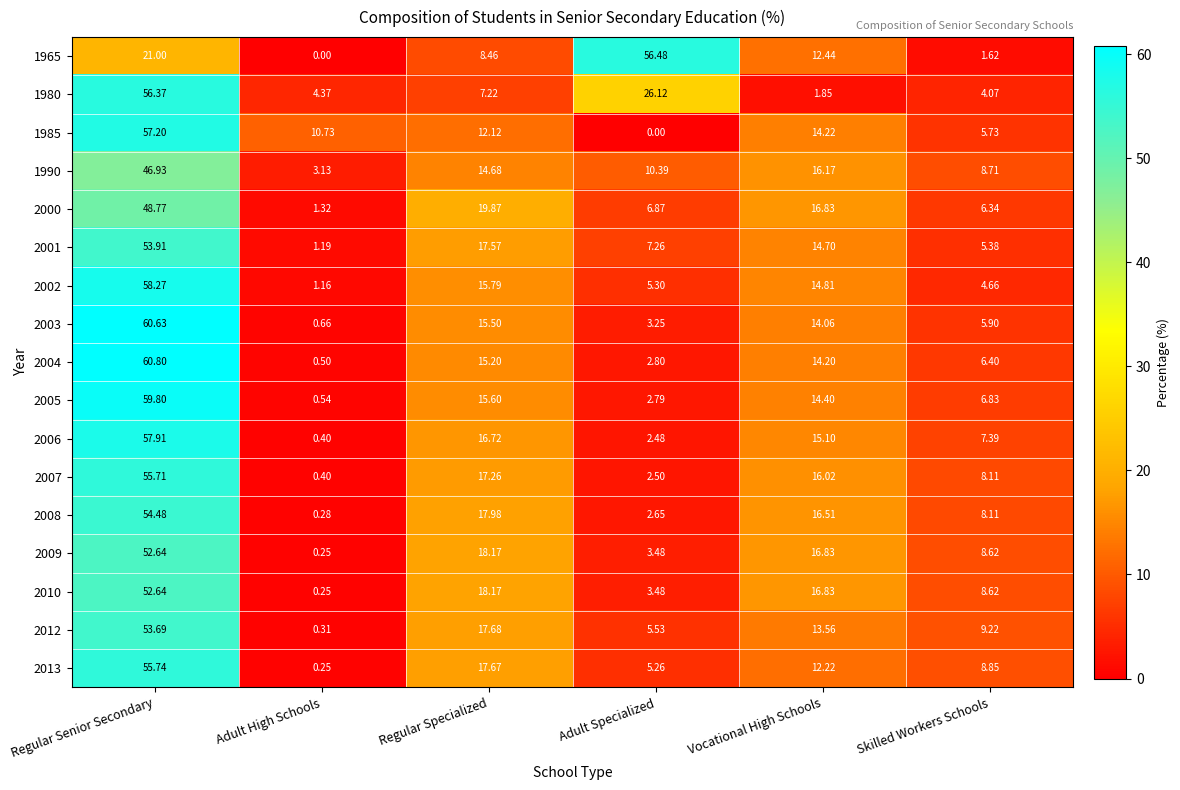

At which category is the sum across all series the highest?

Regular Senior Secondary